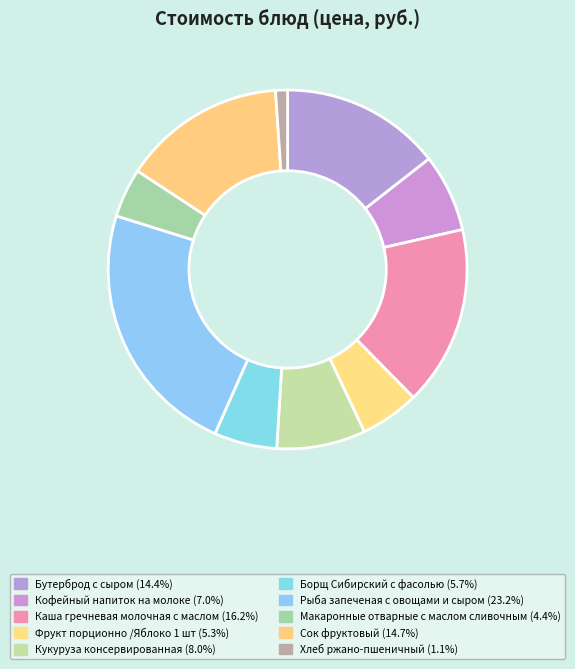

What percentage is the Бутерброд с сыром slice, to the nearest percent?

14%